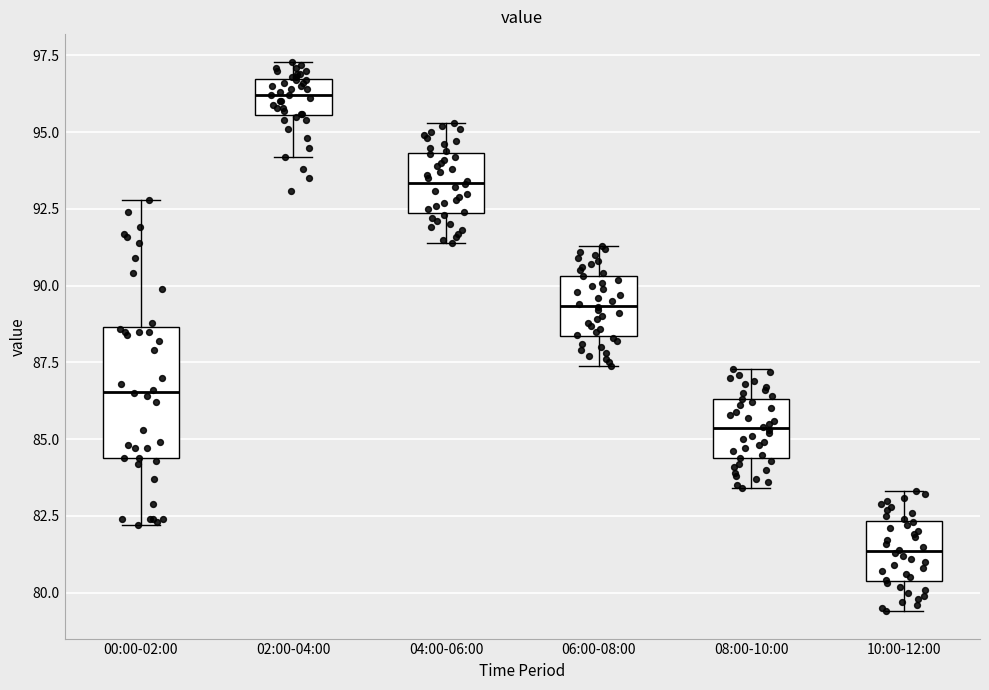

Which box is the tallest, from its lower edge to its upper edge?

00:00-02:00